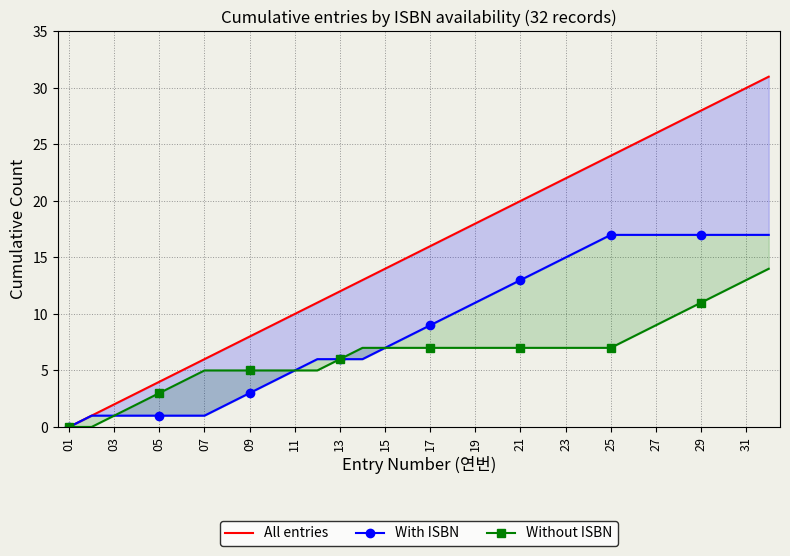

True or false: With ISBN has a value of 3 at 23.

False